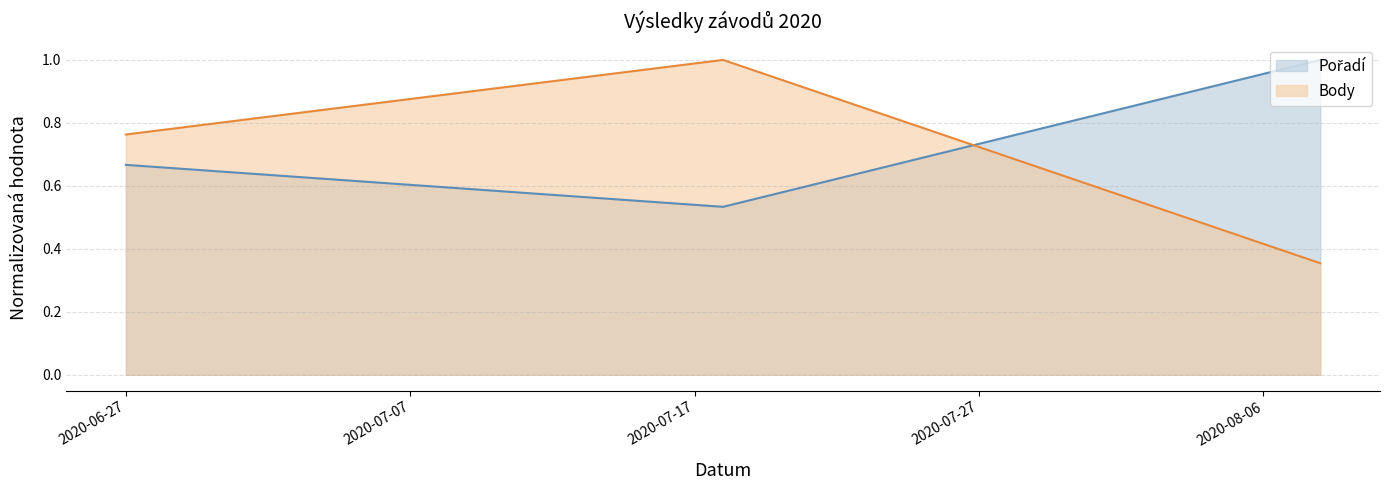

Rank the categories by Pořadí value from highest to lowest.

2020-08-08, 2020-06-27, 2020-07-18